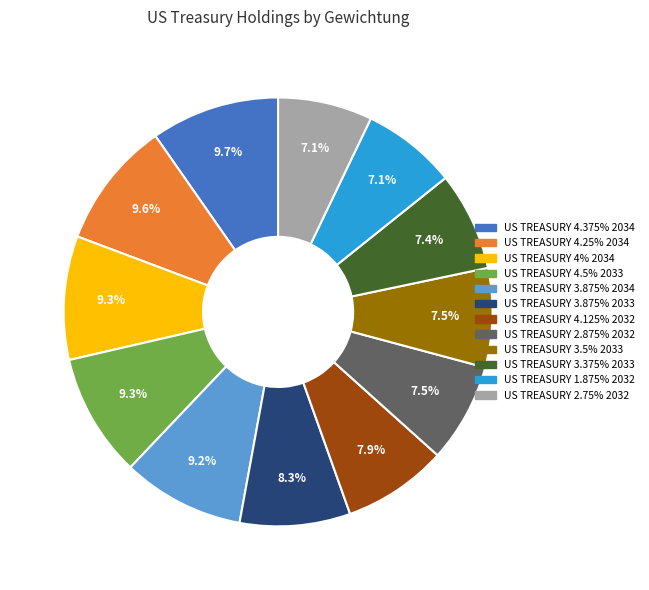

Does any single category account for the majority?

No